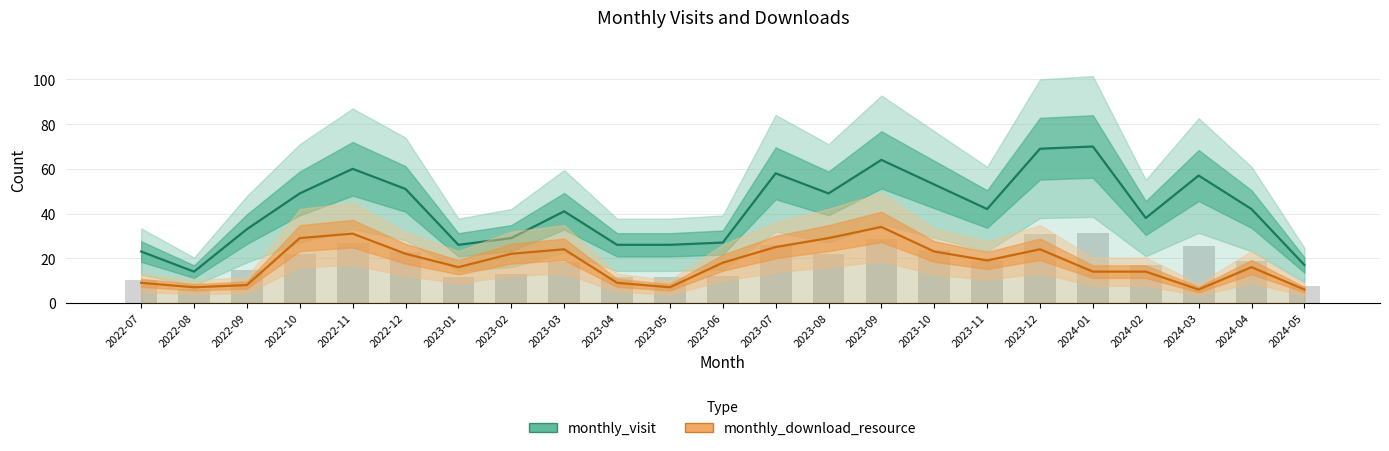

Which series has the largest range (max minus min)?

monthly_visit